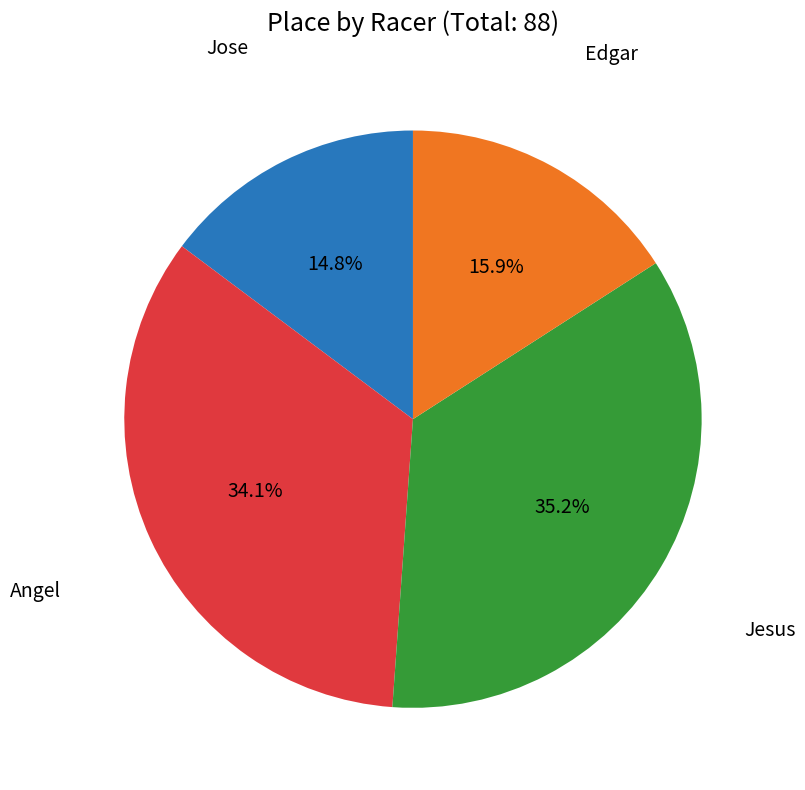

How many slices are in this pie chart?

4